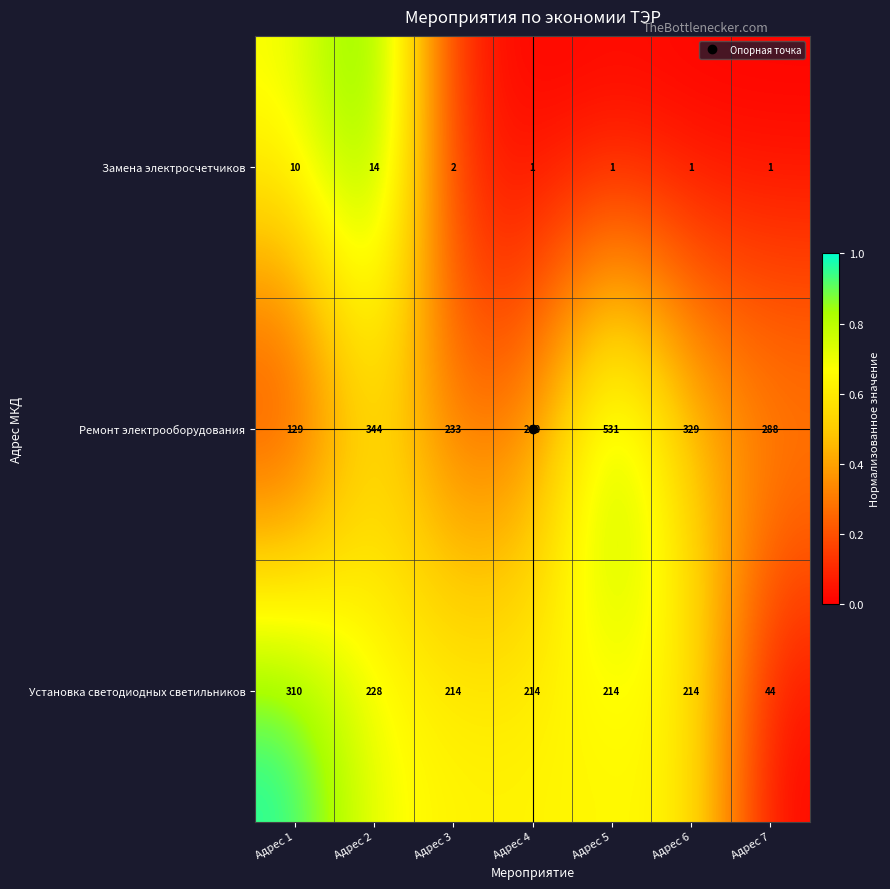

What is the maximum value shown in the chart?

531